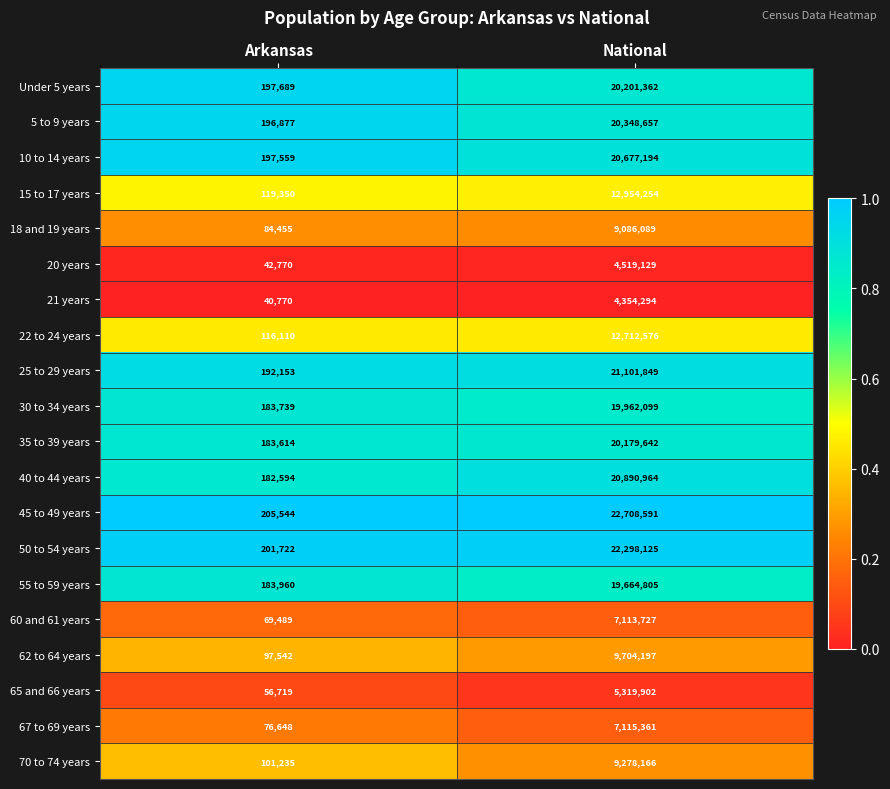

How many categories are shown in the chart?

2